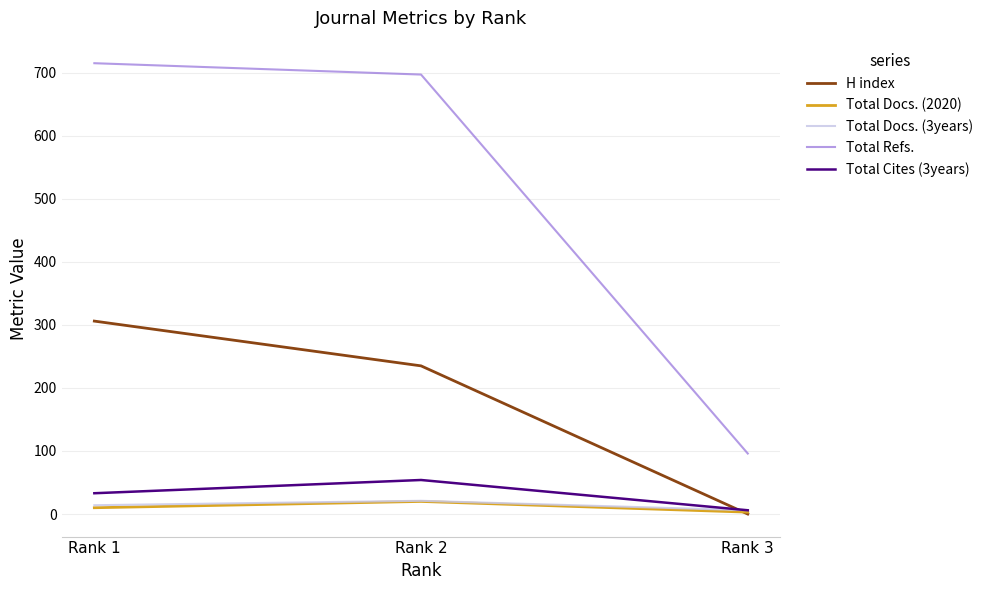

Reading right to left, what are all the values shown in this chart?

H index: Rank 3=0	Rank 2=235	Rank 1=306
Total Docs. (2020): Rank 3=3	Rank 2=20	Rank 1=10
Total Docs. (3years): Rank 3=6	Rank 2=21	Rank 1=14
Total Refs.: Rank 3=96	Rank 2=697	Rank 1=715
Total Cites (3years): Rank 3=6	Rank 2=54	Rank 1=33